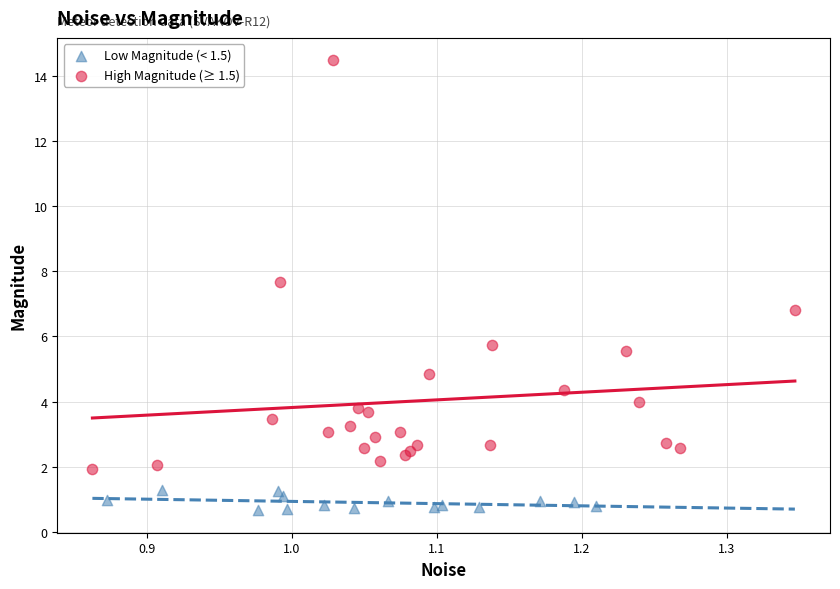

Which series reaches the minimum Y coordinate?

Low Magnitude (< 1.5)